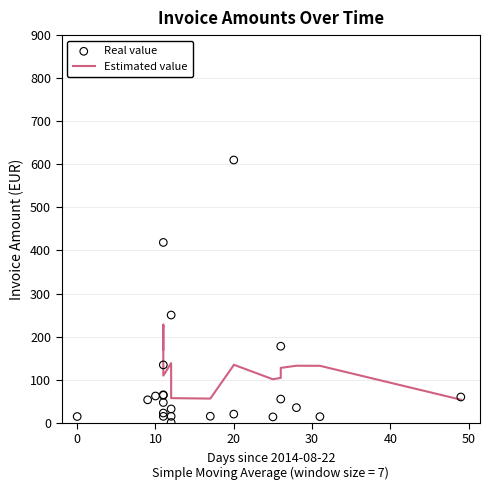

Which has a higher value, 2014-09-03 or 2014-09-02?

2014-09-02